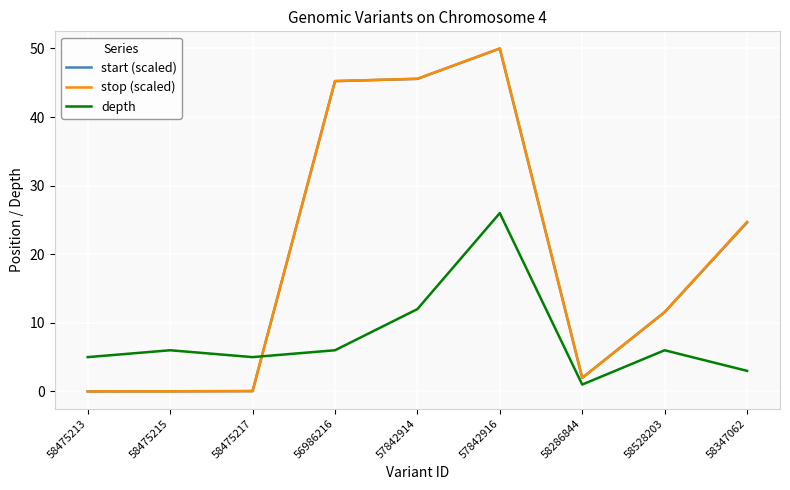

How many intersections are there between start (scaled) and depth?

1